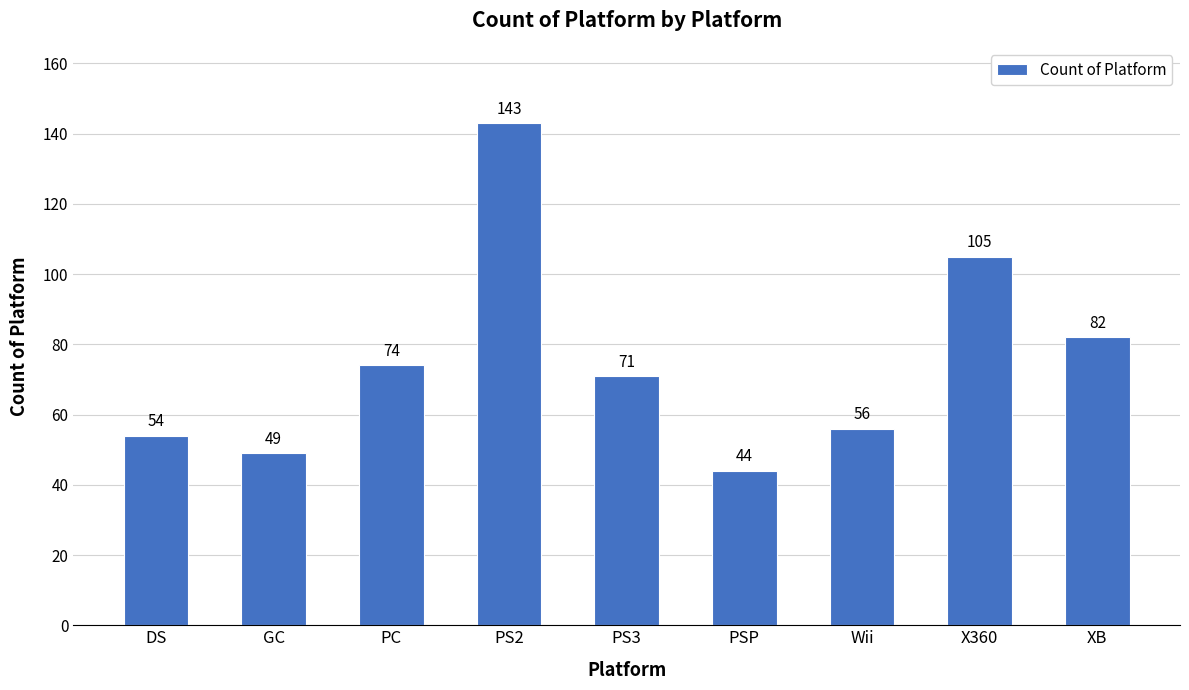

The value at PSP is 44. True or false?

True